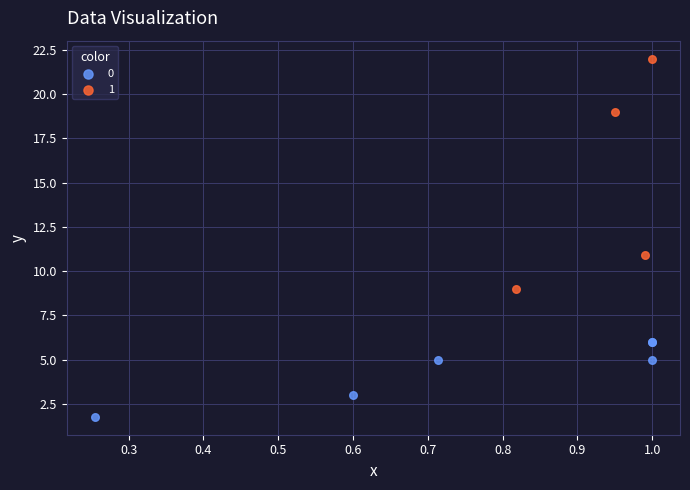

What are all the series names shown in the legend?

0, 1